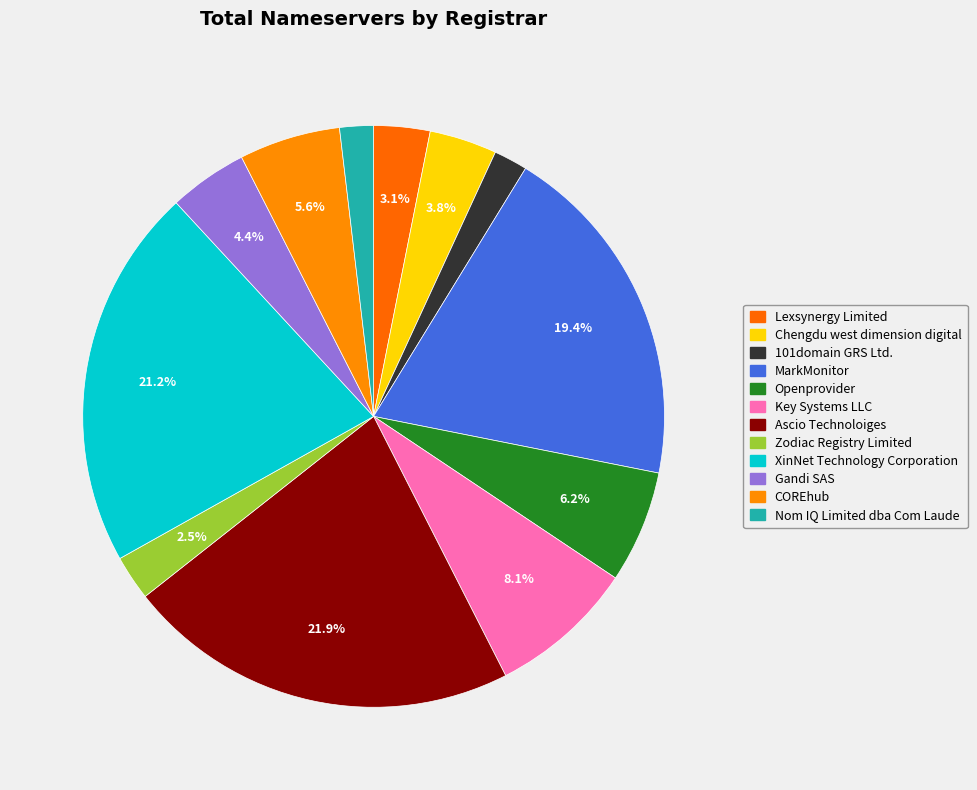

To the nearest percent, what portion does Gandi SAS represent?

4%